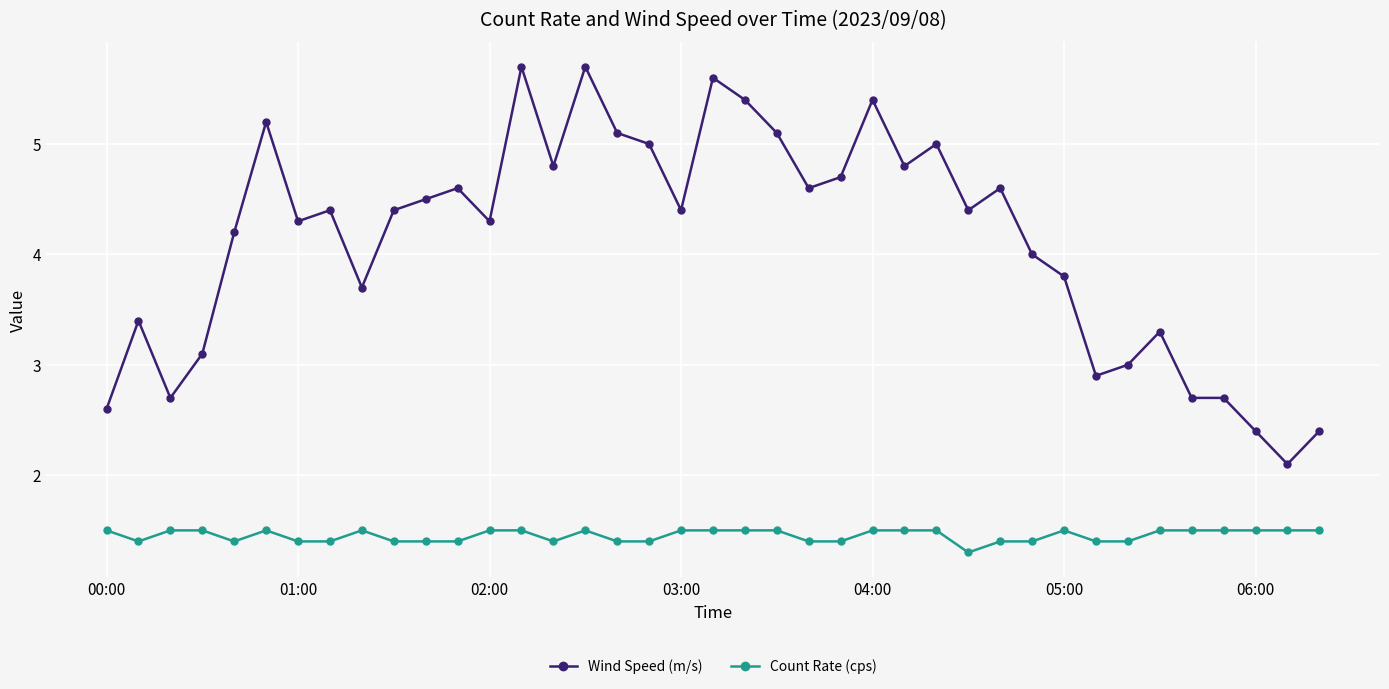

Which series has the widest spread of values?

Wind Speed (m/s)